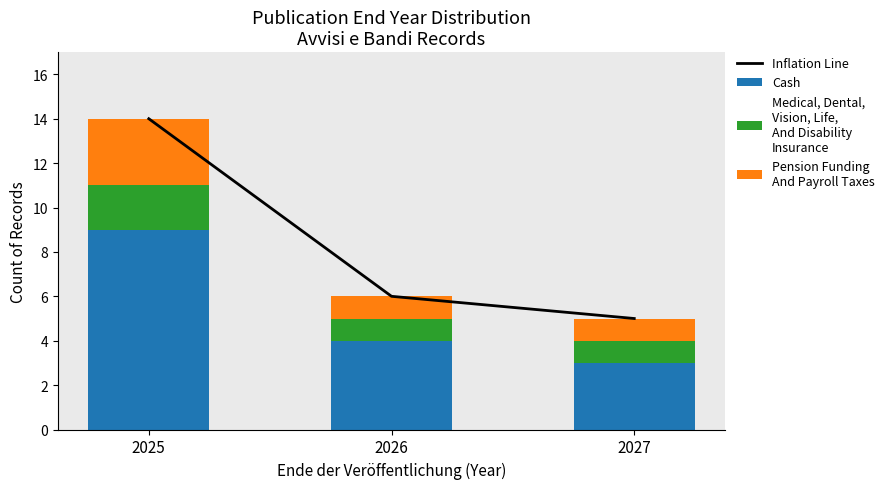

At how many categories does at least one series exceed 6?

1